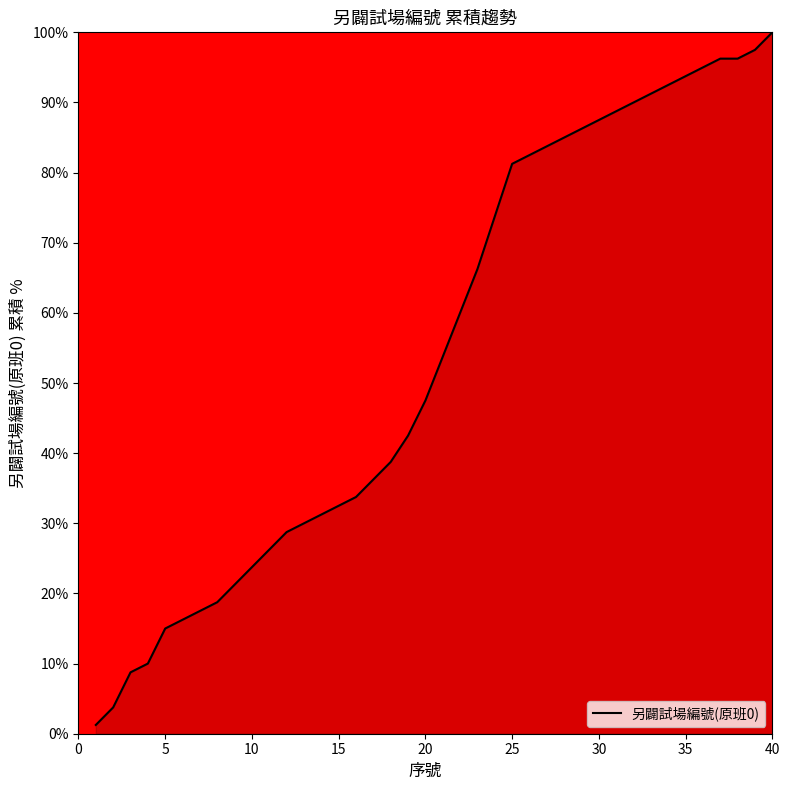

What is the sum of all values?

2185.0